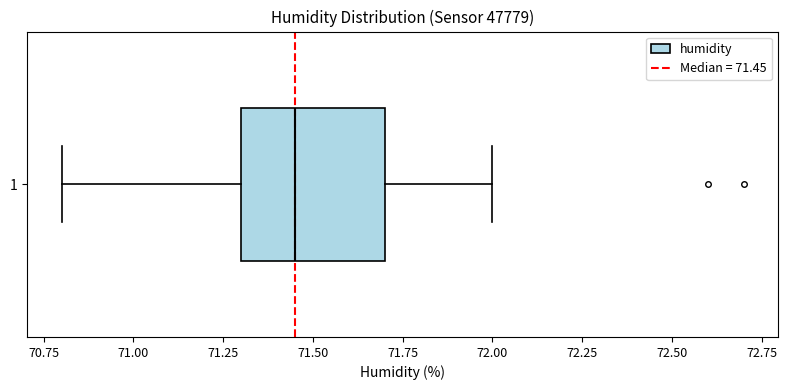

Where is the left edge of the box at y = 1 on the x-axis? The values are not printed on the chart, so give them approximately, as read against the axis.

71.30